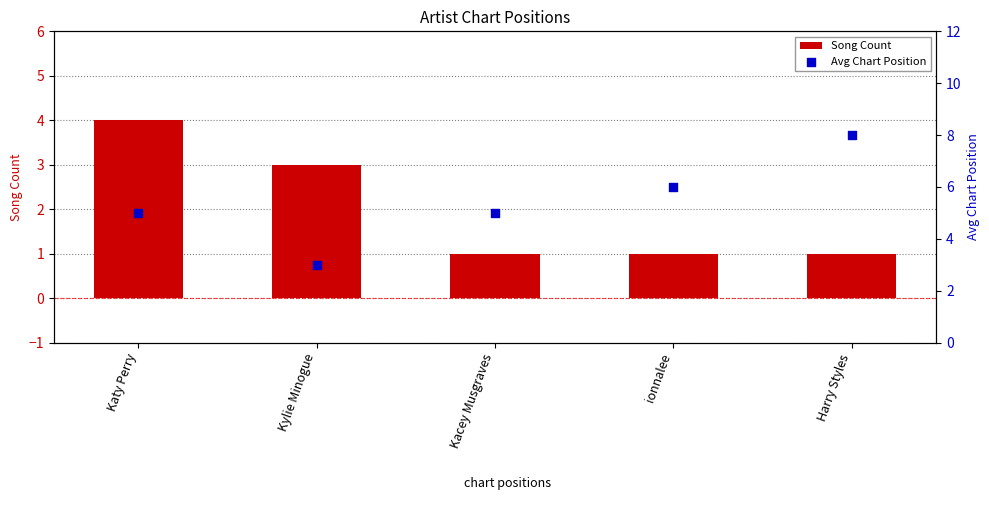

Which series contains the highest Y value?

Avg Chart Position